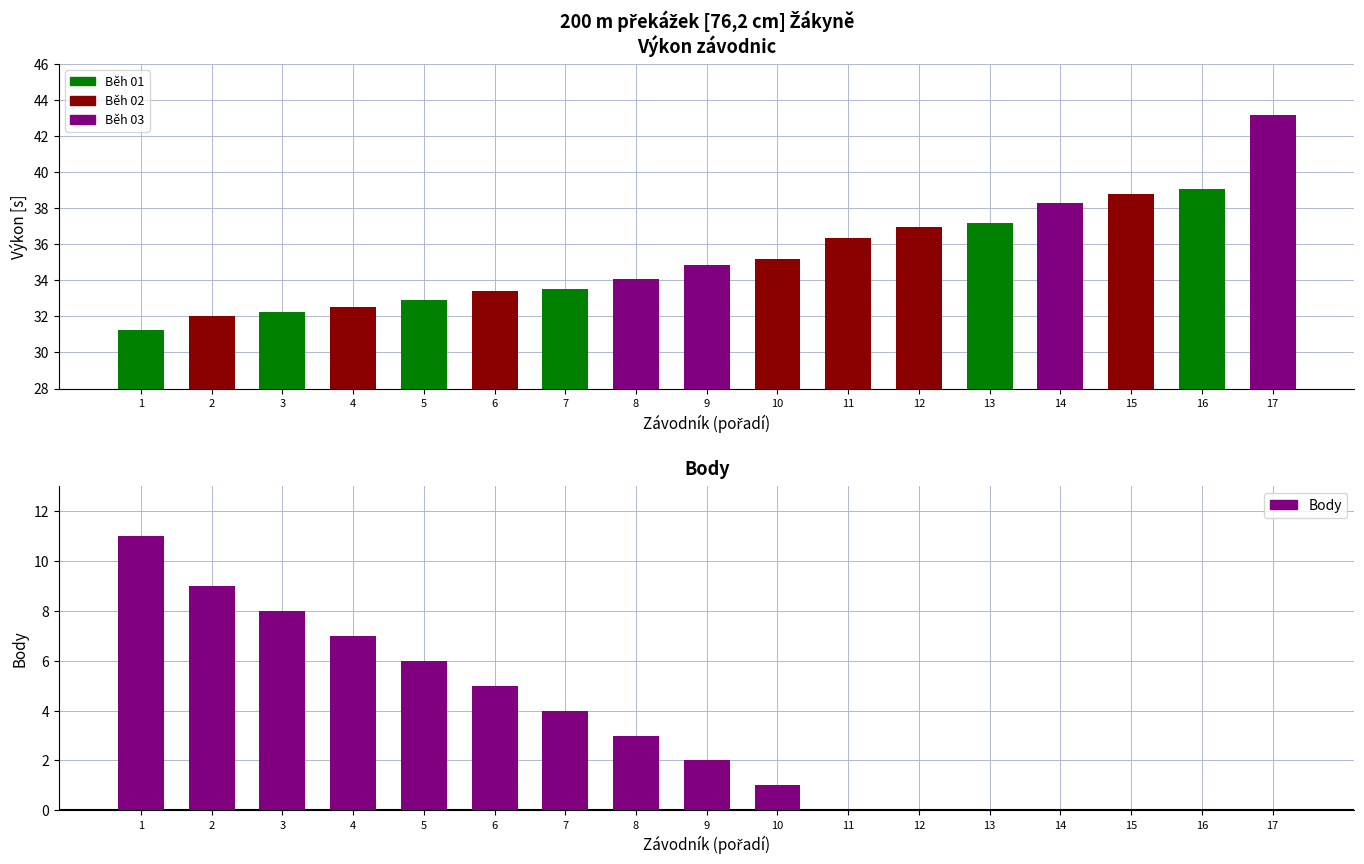

At how many categories does at least one series exceed 34?

10